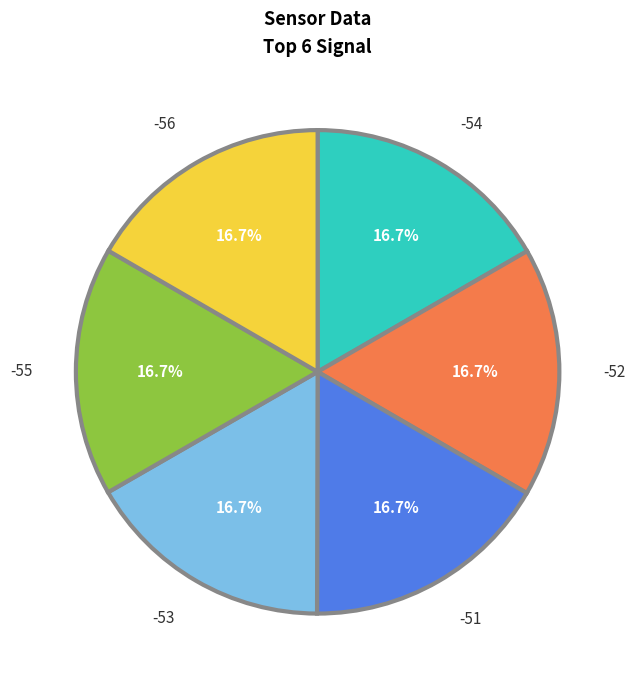

True or false: -51 accounts for 17% of the total.

True